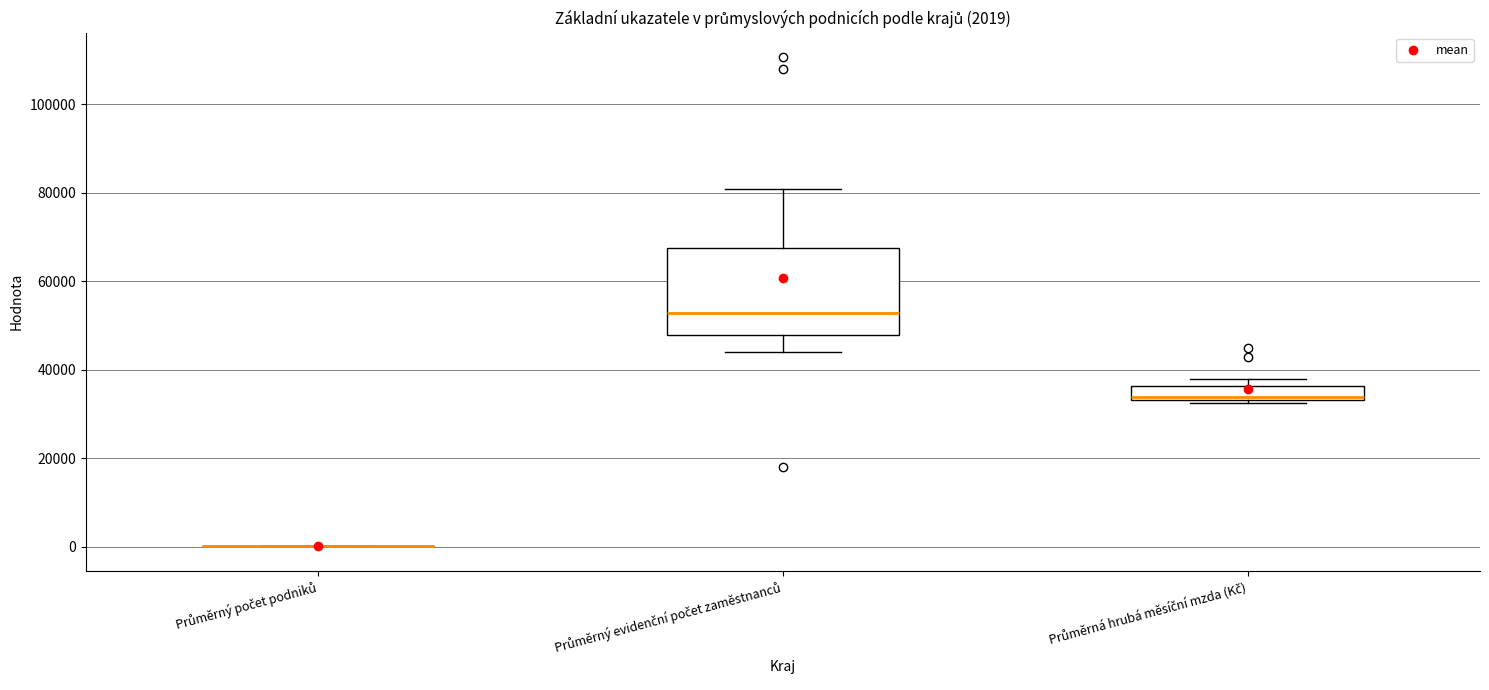

Which box is the tallest, from its lower edge to its upper edge?

Průměrný evidenční počet zaměstnanců